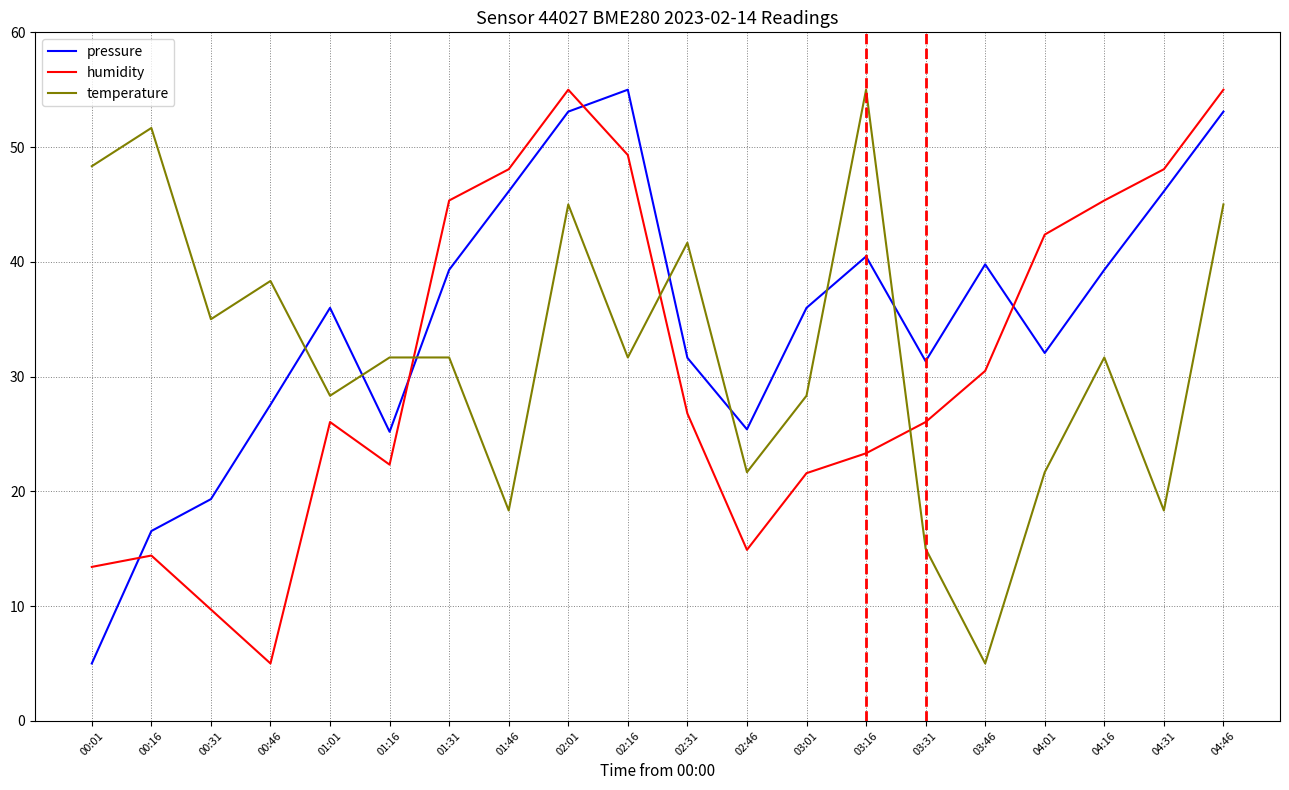

Rank the series by their average value, from lowest to highest.

humidity, temperature, pressure